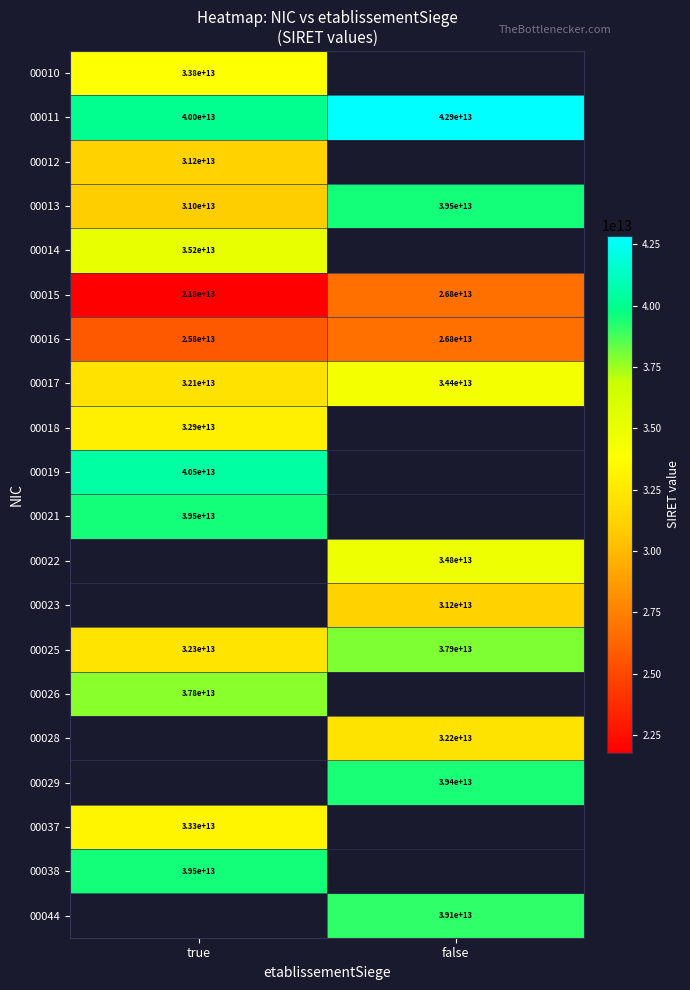

What is the maximum value shown in the chart?

42855347300011.0